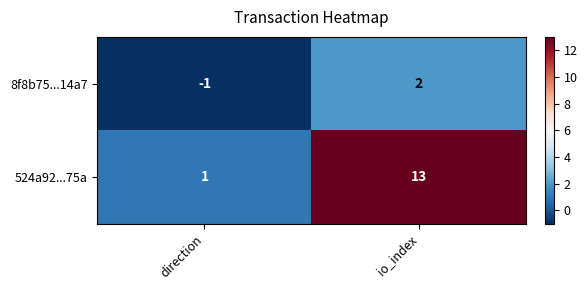

What is the maximum value shown in the chart?

13